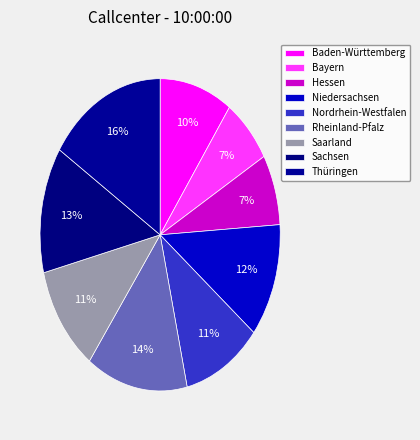

How many slices are in this pie chart?

9